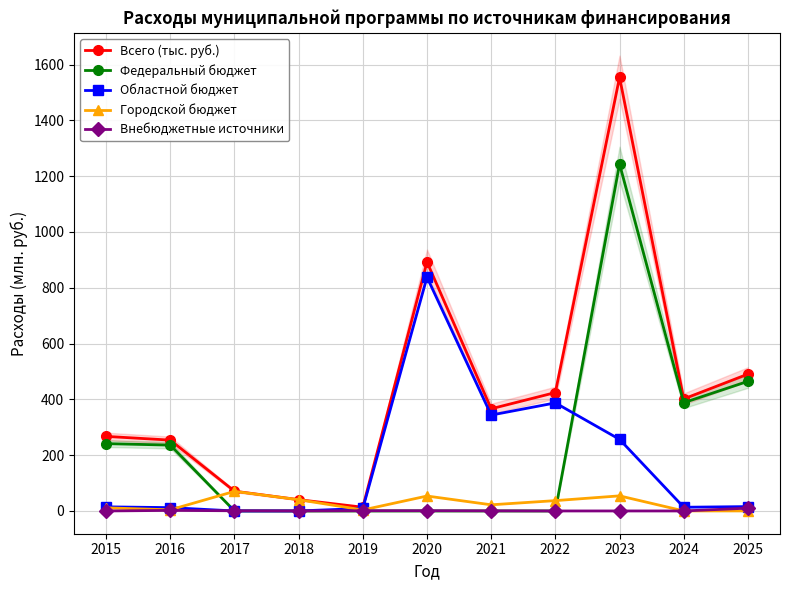

The Областной бюджет series shows 837.9 at 2020. True or false?

True